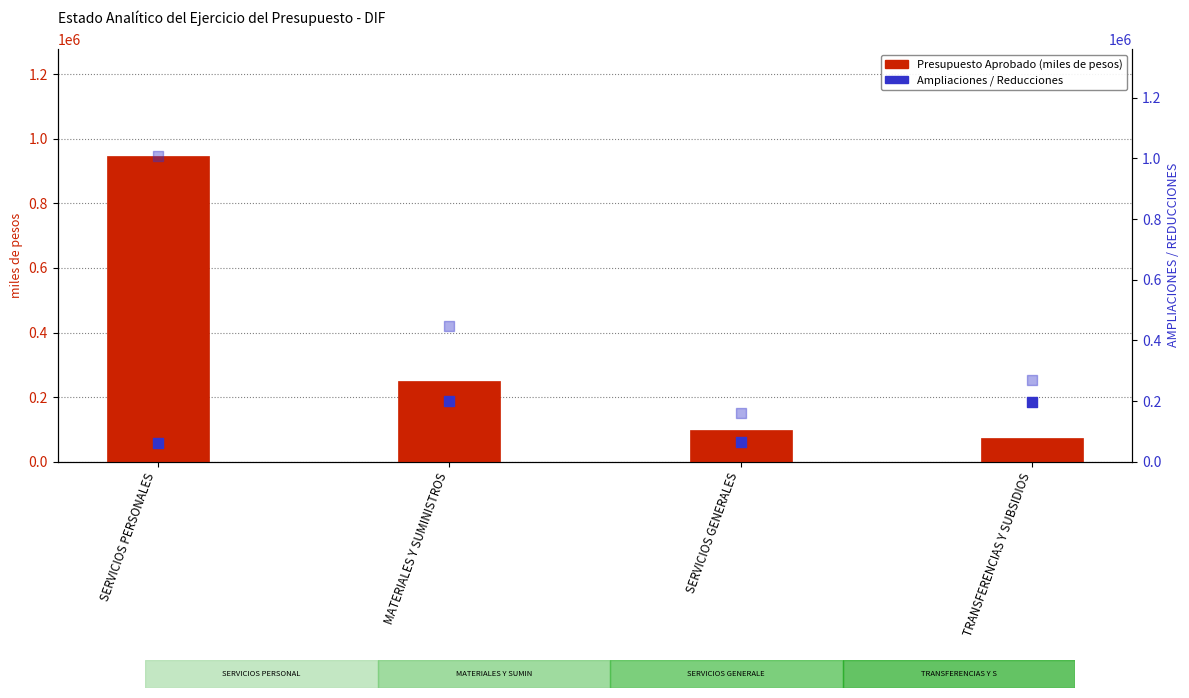

Which series has the largest total across all categories?

MODIFICADO